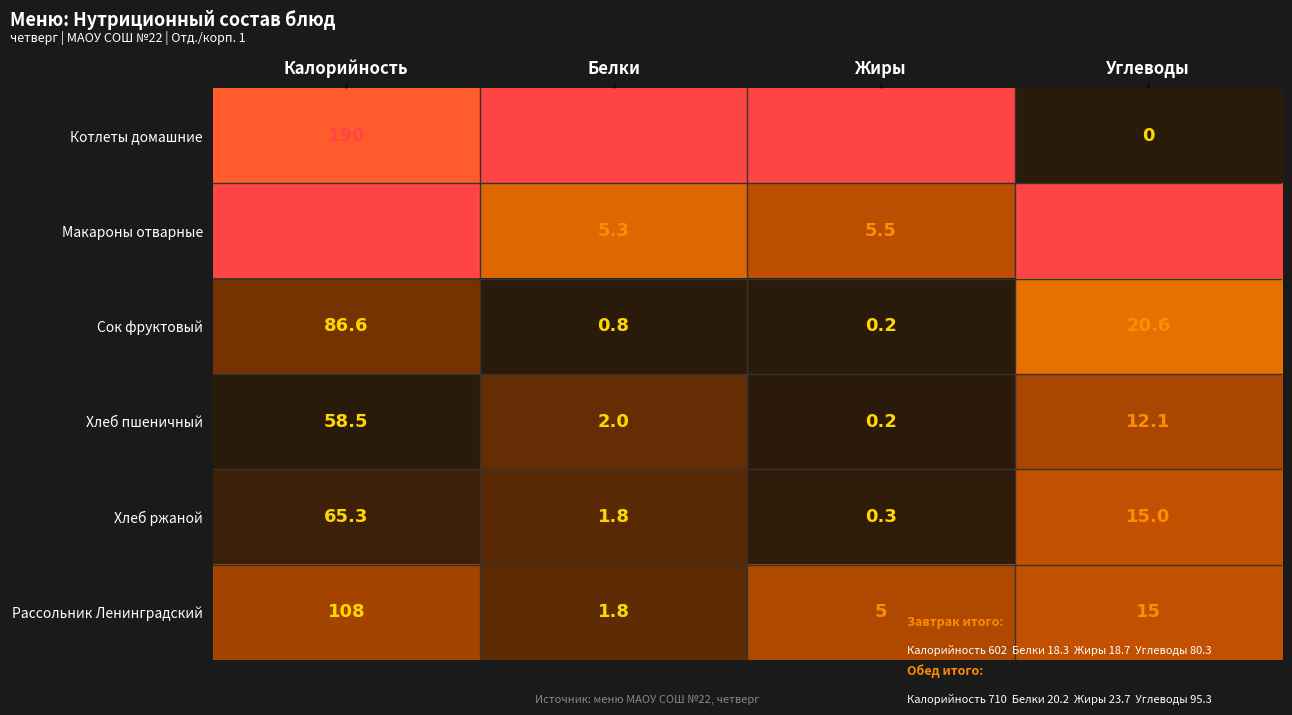

Reading right to left, what are all the values shown in this chart?

Котлеты домашние: 0.0	12.4	8.5	190.0
Макароны отварные: 32.7	5.5	5.3	202.0
Сок фруктовый: 20.6	0.2	0.8	86.6
Хлеб пшеничный: 12.1	0.2	2.0	58.5
Хлеб ржаной: 15.0	0.3	1.8	65.3
Рассольник Ленинградский: 15.0	5.0	1.8	108.0